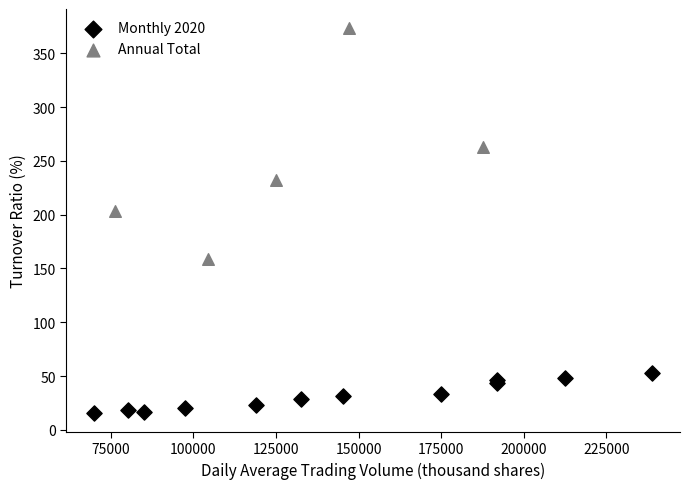

Which series contains the lowest Y value?

Monthly 2020